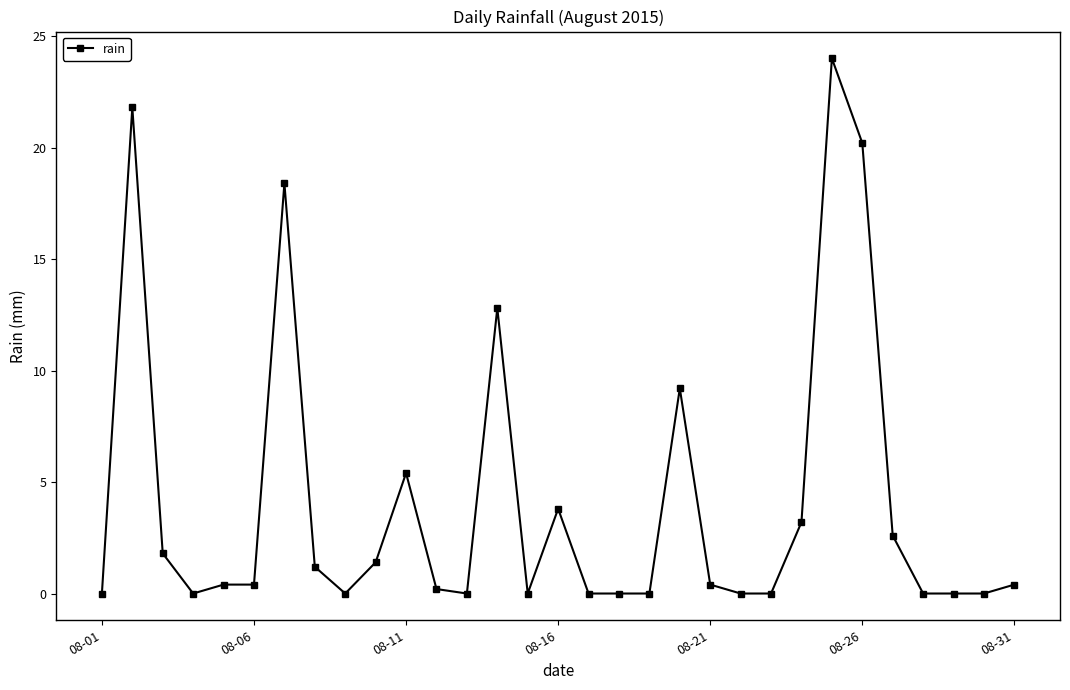

What is the sum of all values?

127.6